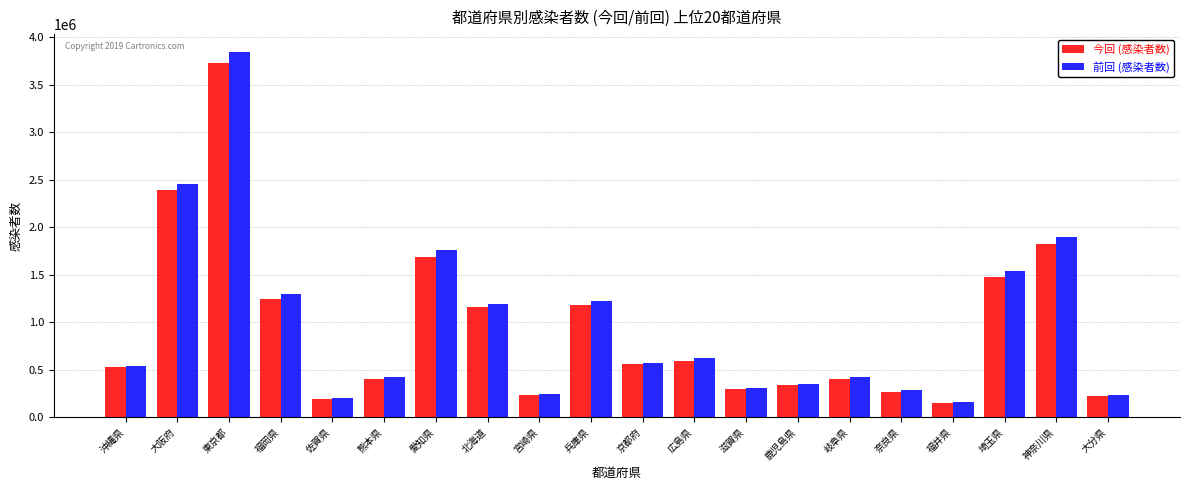

The value of 今回 (感染者数) at 鹿児島県 is 184319. True or false?

False